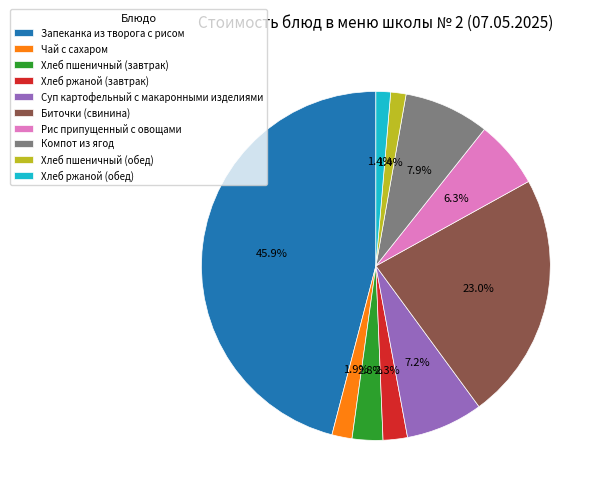

Does Чай с сахаром represent more than half of the total?

No